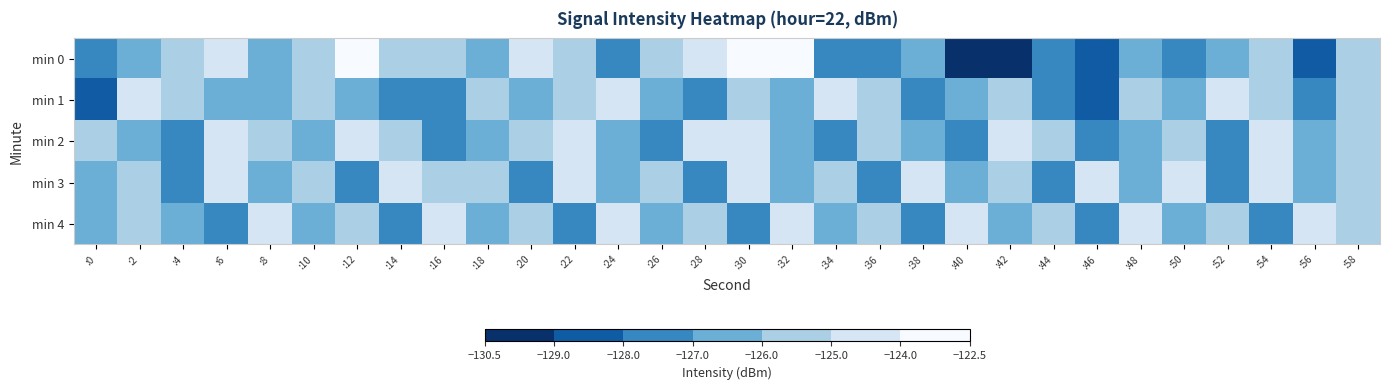

What is the difference between the highest and lowest values at :42?

4.9